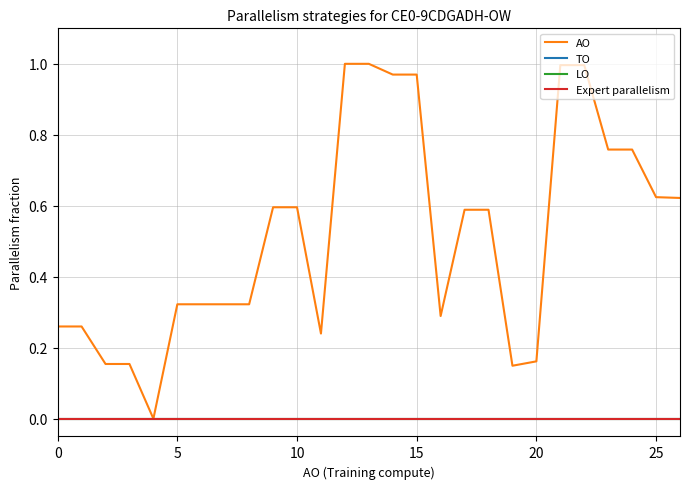

Reading left to right, what are all the values shown in this chart?

AO: 0.3	0.3	0.2	0.2	0.0	0.3	0.3	0.3	0.3	0.6	0.6	0.2	1.0	1.0	1.0	1.0	0.3	0.6	0.6	0.1	0.2	1.0	1.0	0.8	0.8	0.6	0.6
TO: 0.0	0.0	0.0	0.0	0.0	0.0	0.0	0.0	0.0	0.0	0.0	0.0	0.0	0.0	0.0	0.0	0.0	0.0	0.0	0.0	0.0	0.0	0.0	0.0	0.0	0.0	0.0
LO: 0.0	0.0	0.0	0.0	0.0	0.0	0.0	0.0	0.0	0.0	0.0	0.0	0.0	0.0	0.0	0.0	0.0	0.0	0.0	0.0	0.0	0.0	0.0	0.0	0.0	0.0	0.0
Expert parallelism: 0.0	0.0	0.0	0.0	0.0	0.0	0.0	0.0	0.0	0.0	0.0	0.0	0.0	0.0	0.0	0.0	0.0	0.0	0.0	0.0	0.0	0.0	0.0	0.0	0.0	0.0	0.0